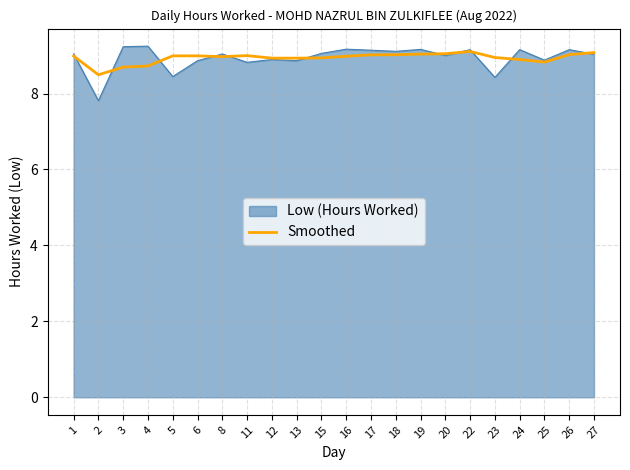

What is the minimum value shown in the chart?

7.8